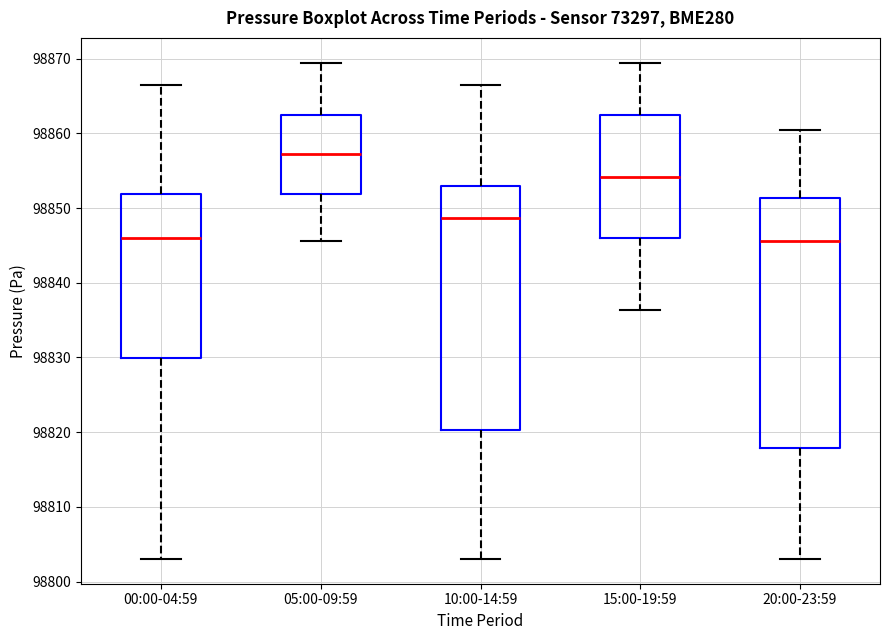

Where is the upper edge of the box for 10:00-14:59 on the y-axis? The values are not printed on the chart, so give them approximately, as read against the axis.

98853